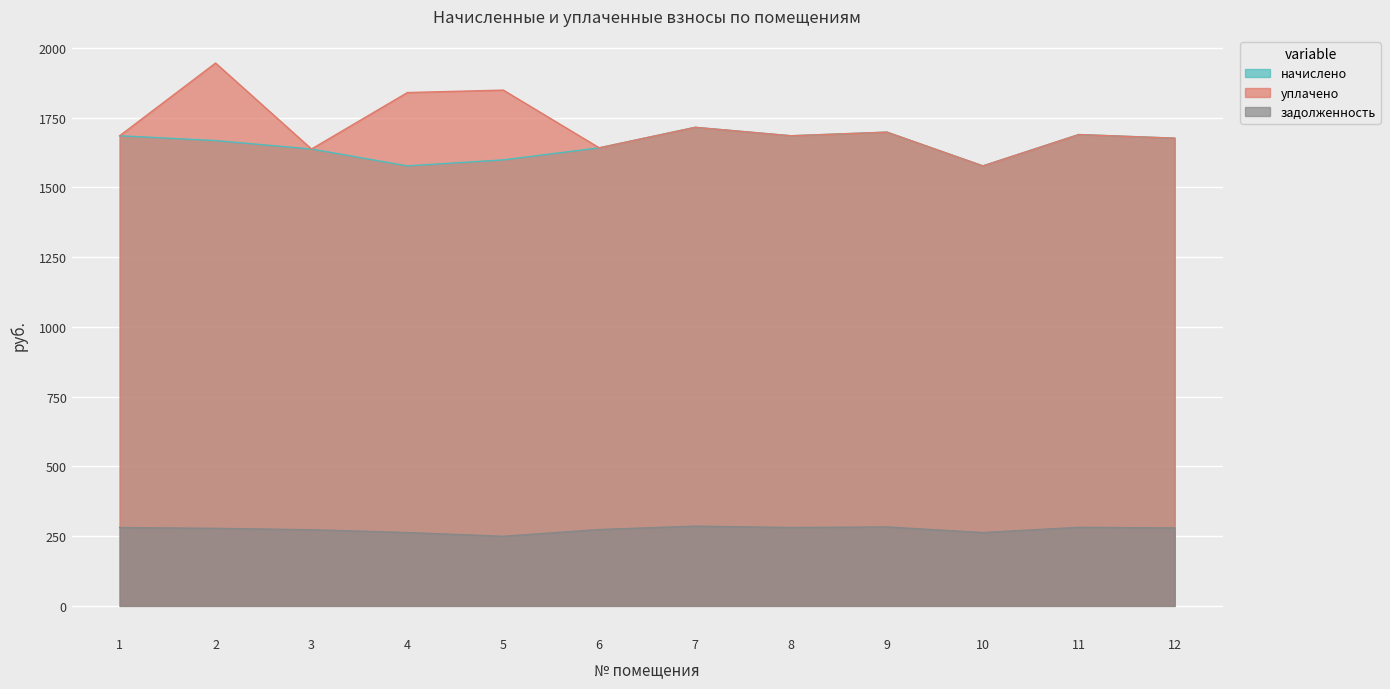

Is the value of уплачено at 4 greater than the value of задолженность at 3?

Yes